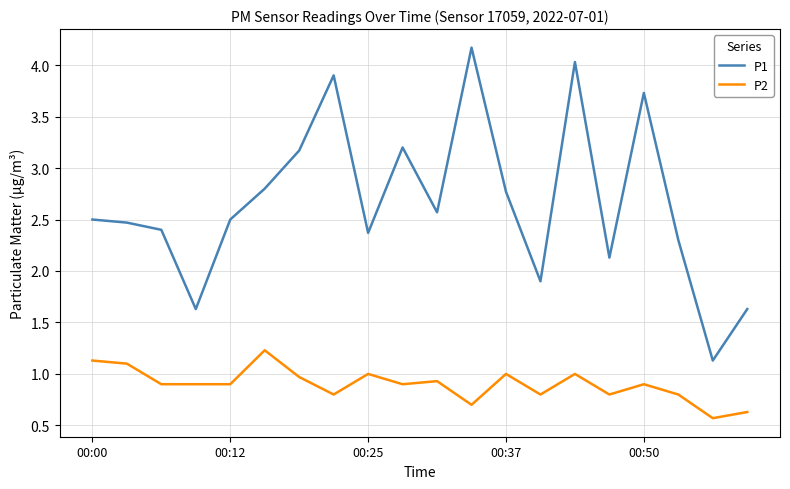

List the series in order of their peak value, highest first.

P1, P2